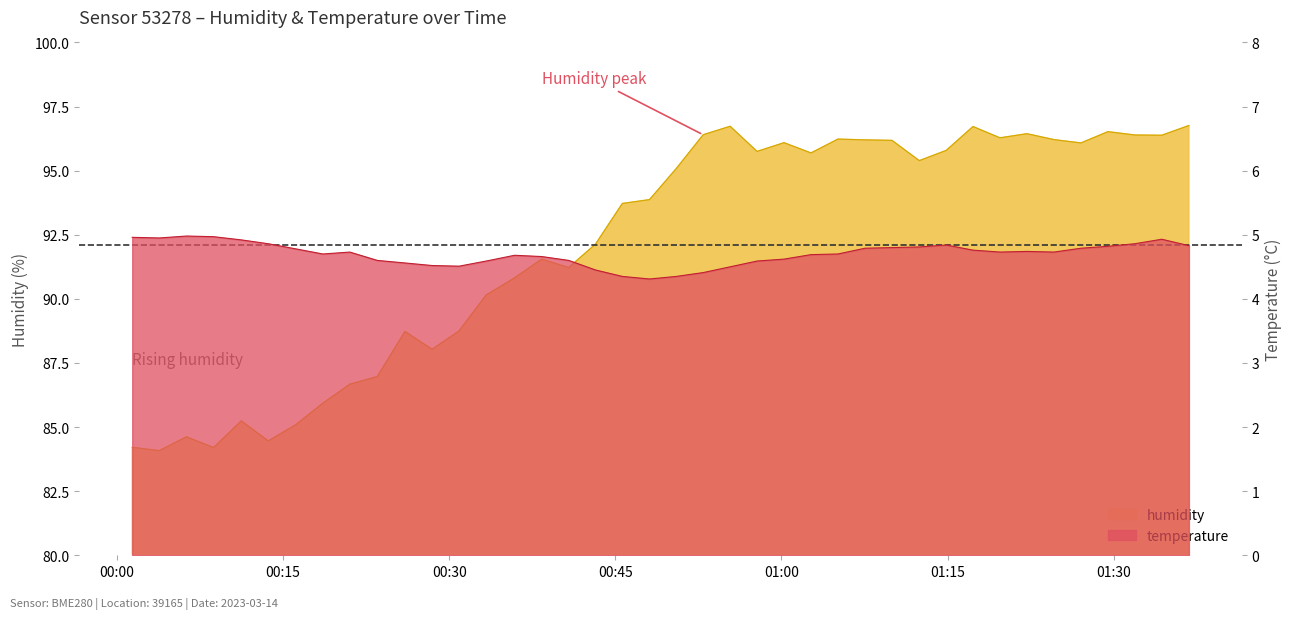

What is the maximum value shown in the chart?

96.8